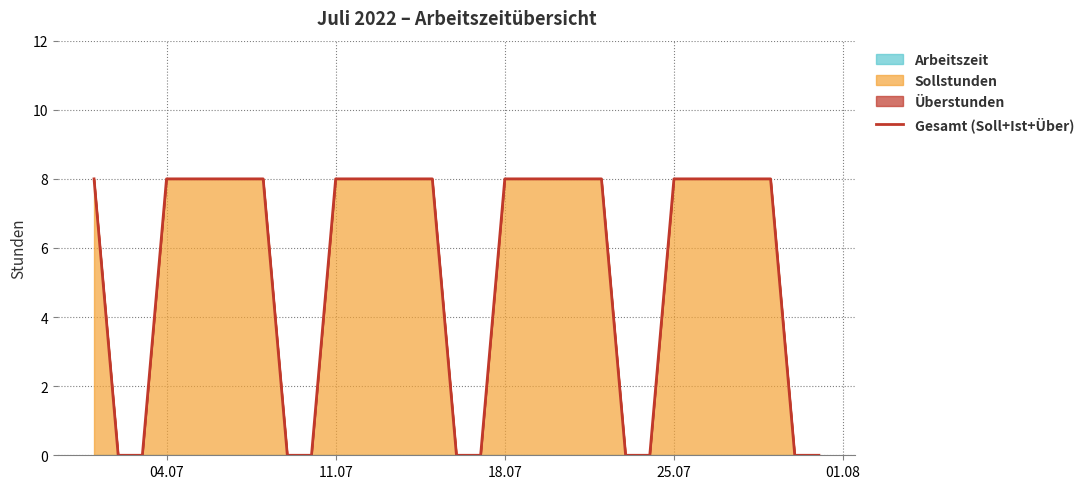

Which label corresponds to the largest value in the chart?

04.07